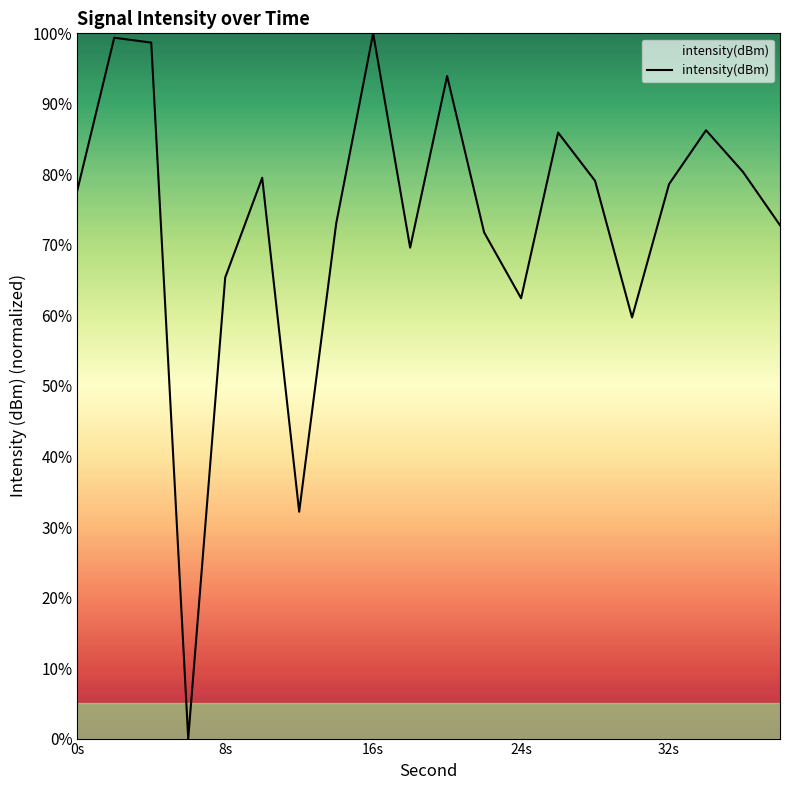

What is the difference between the maximum and minimum values?

100.0